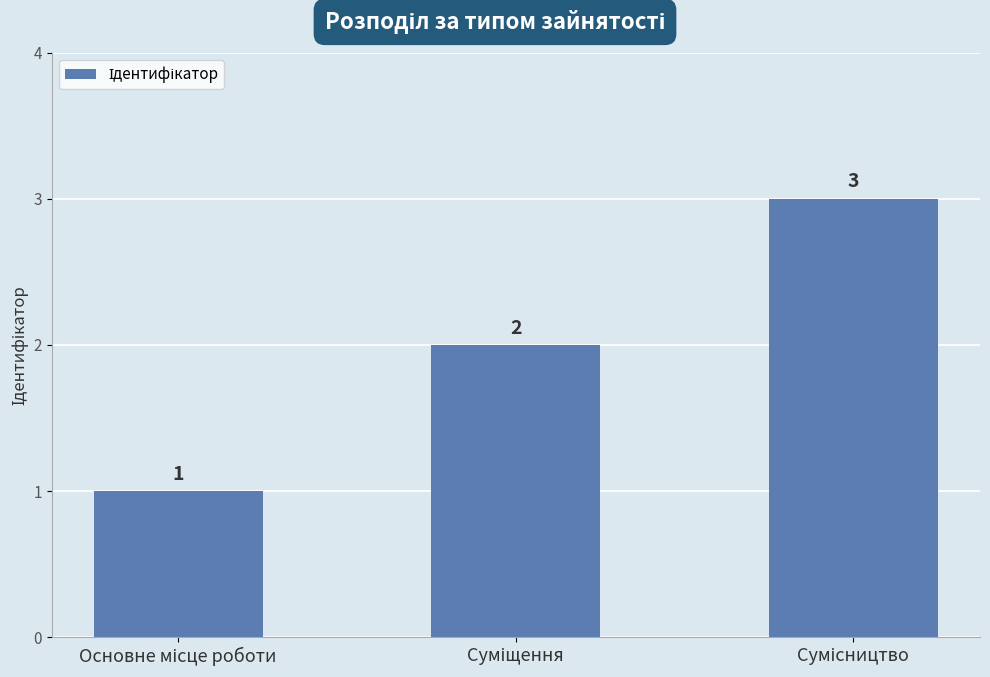

What is the value of the 3rd bar from the left?

3